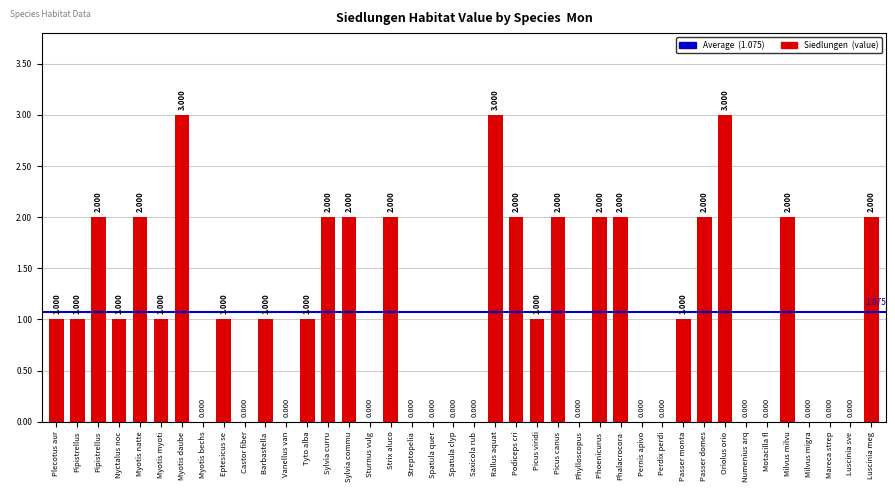

What is the greatest value displayed?

3